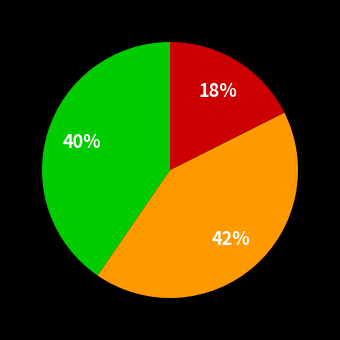

Count the number of slices in the pie.

3